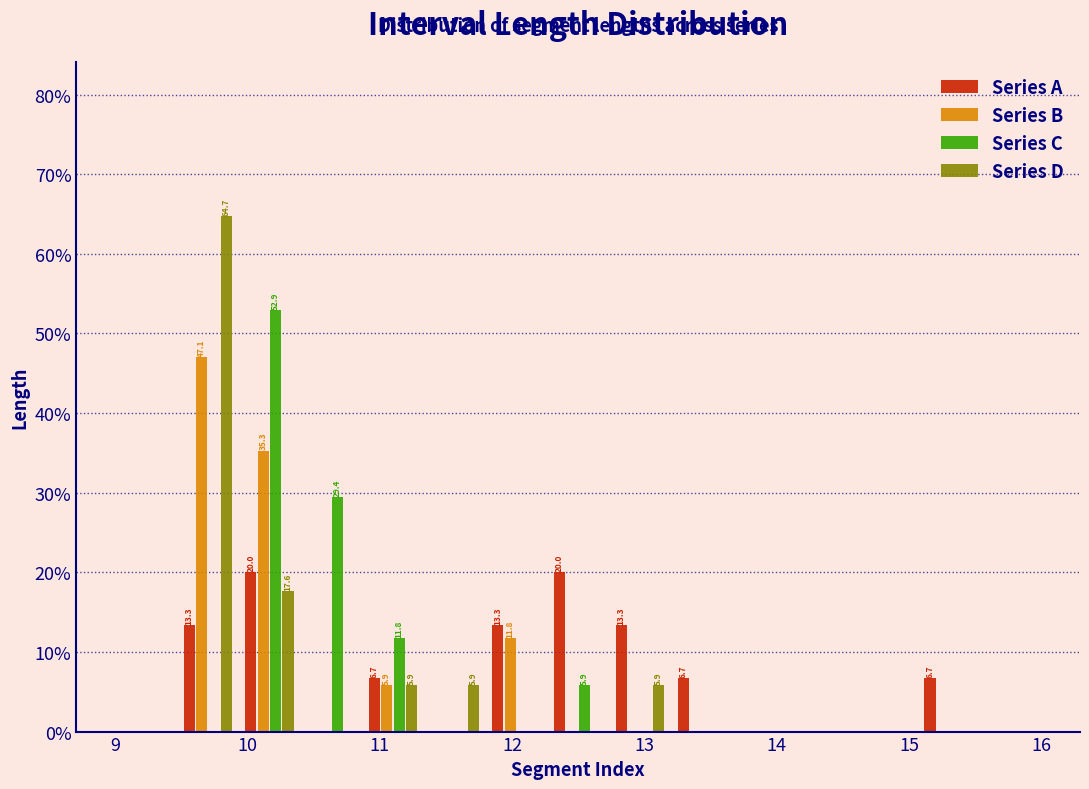

In the Series D series, which range on the x-axis has the tallest bar?

9.5 to 9.9